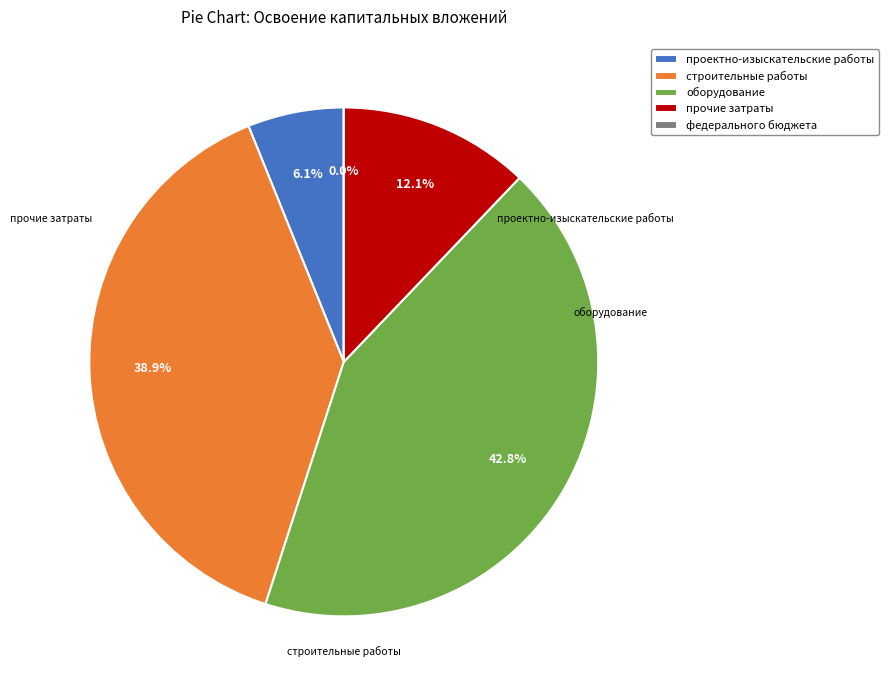

Is the sum of строительные работы and прочие затраты greater than half?

Yes